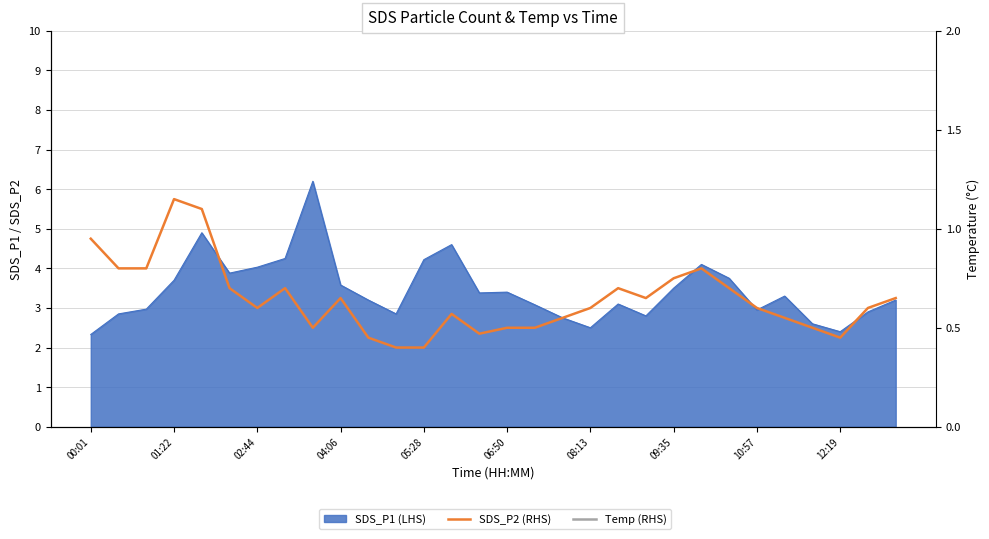

Does the chart display data point markers on the line(s)?

No